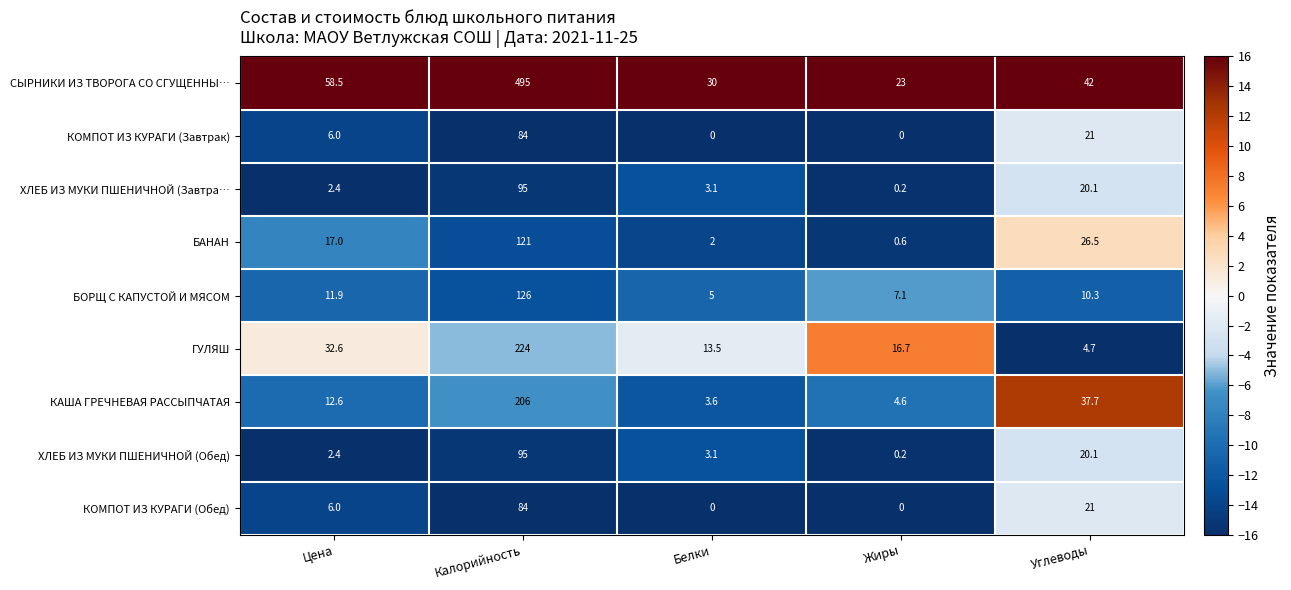

Rank the categories by ГУЛЯШ value from highest to lowest.

Калорийность, Цена, Жиры, Белки, Углеводы